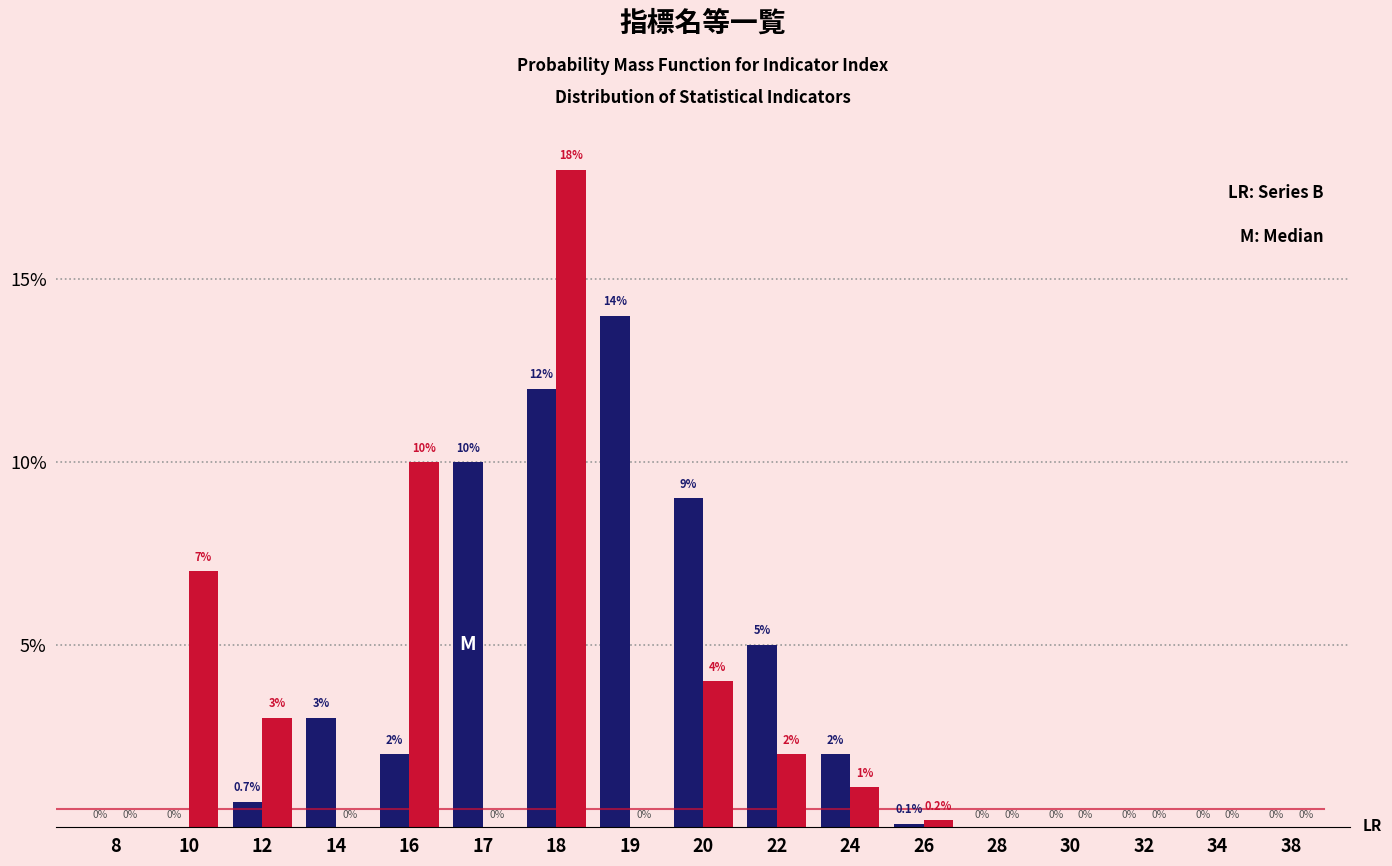

At which category is the sum across all series the highest?

18